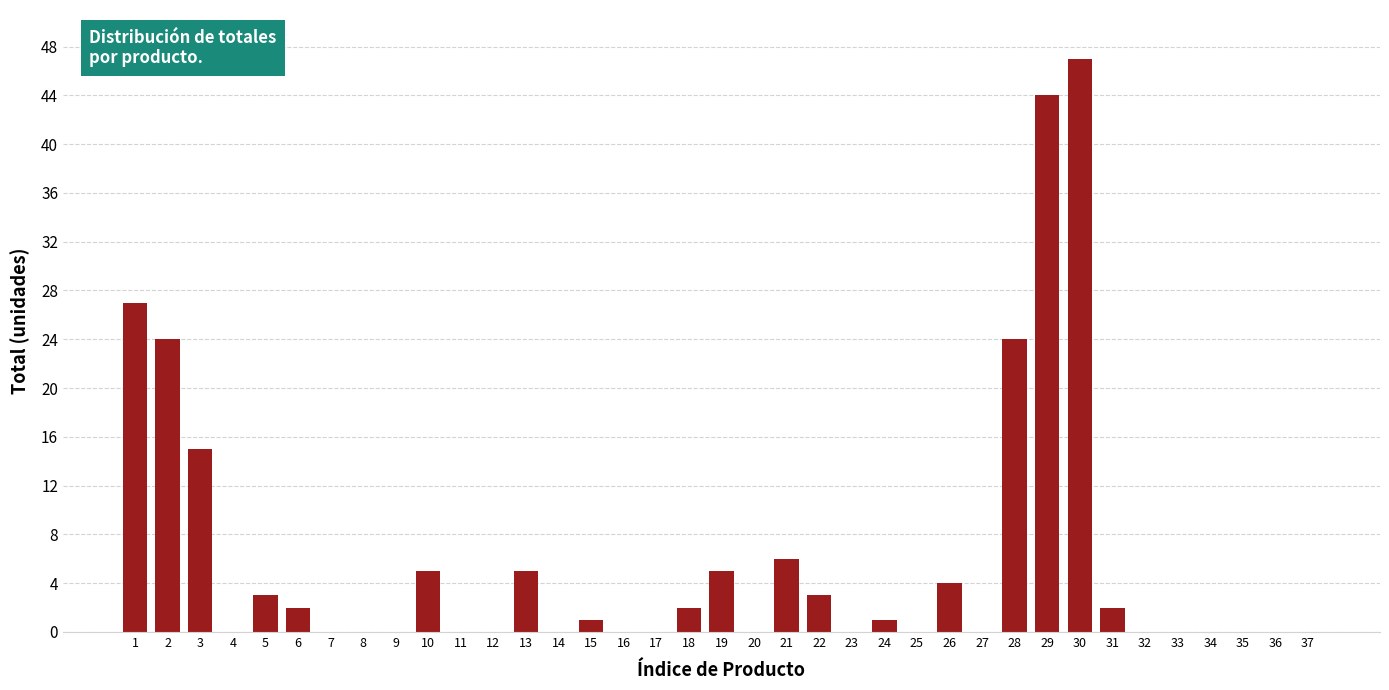

Is it true that the value at 9 is 18?

False